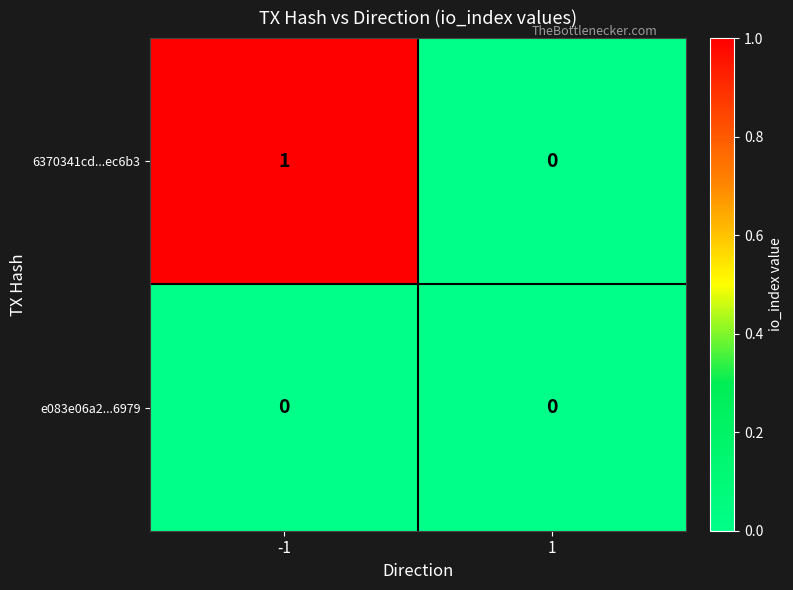

List the labels in order of 6370341cd...ec6b3 value, largest first.

-1, 1